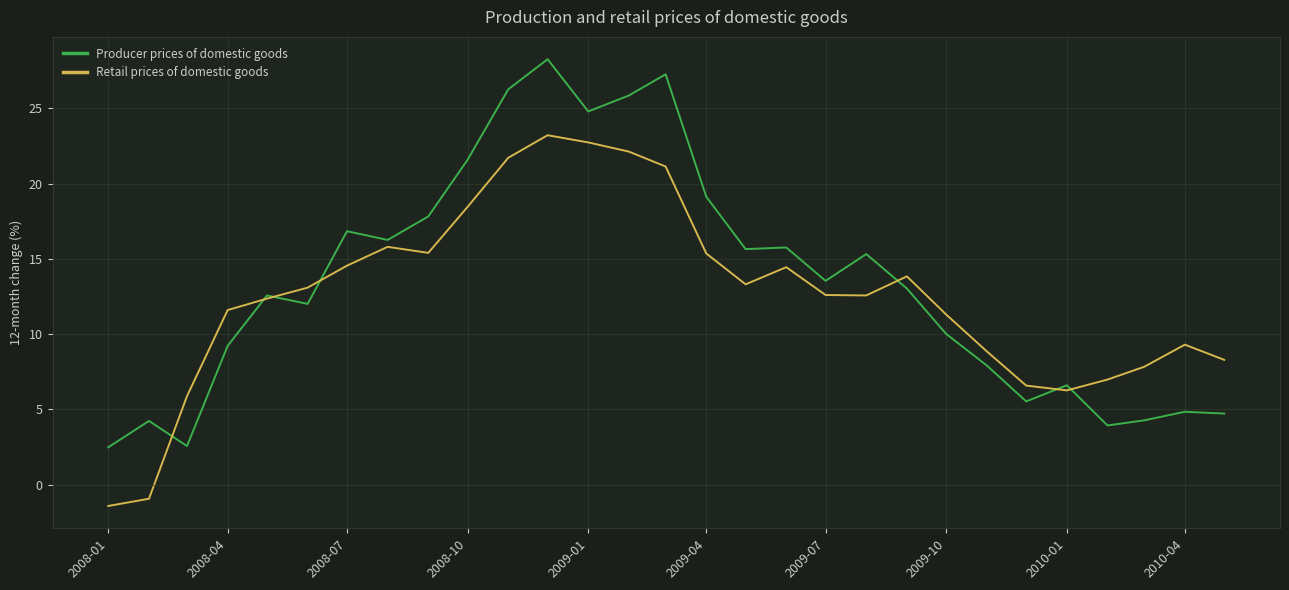

What are all the series names shown in the legend?

Producer prices of domestic goods, Retail prices of domestic goods